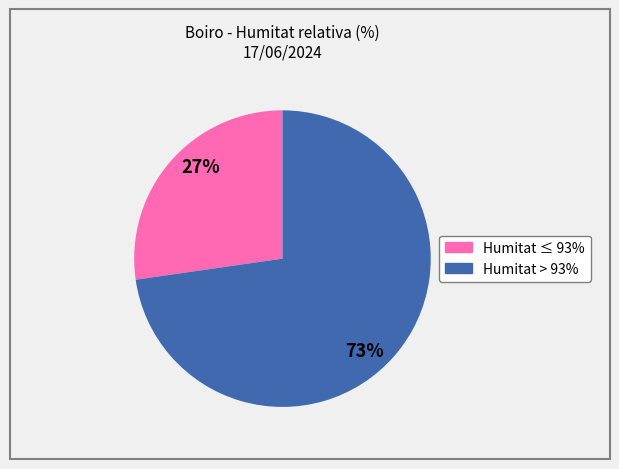

To the nearest percent, what is the average slice percentage?

50%